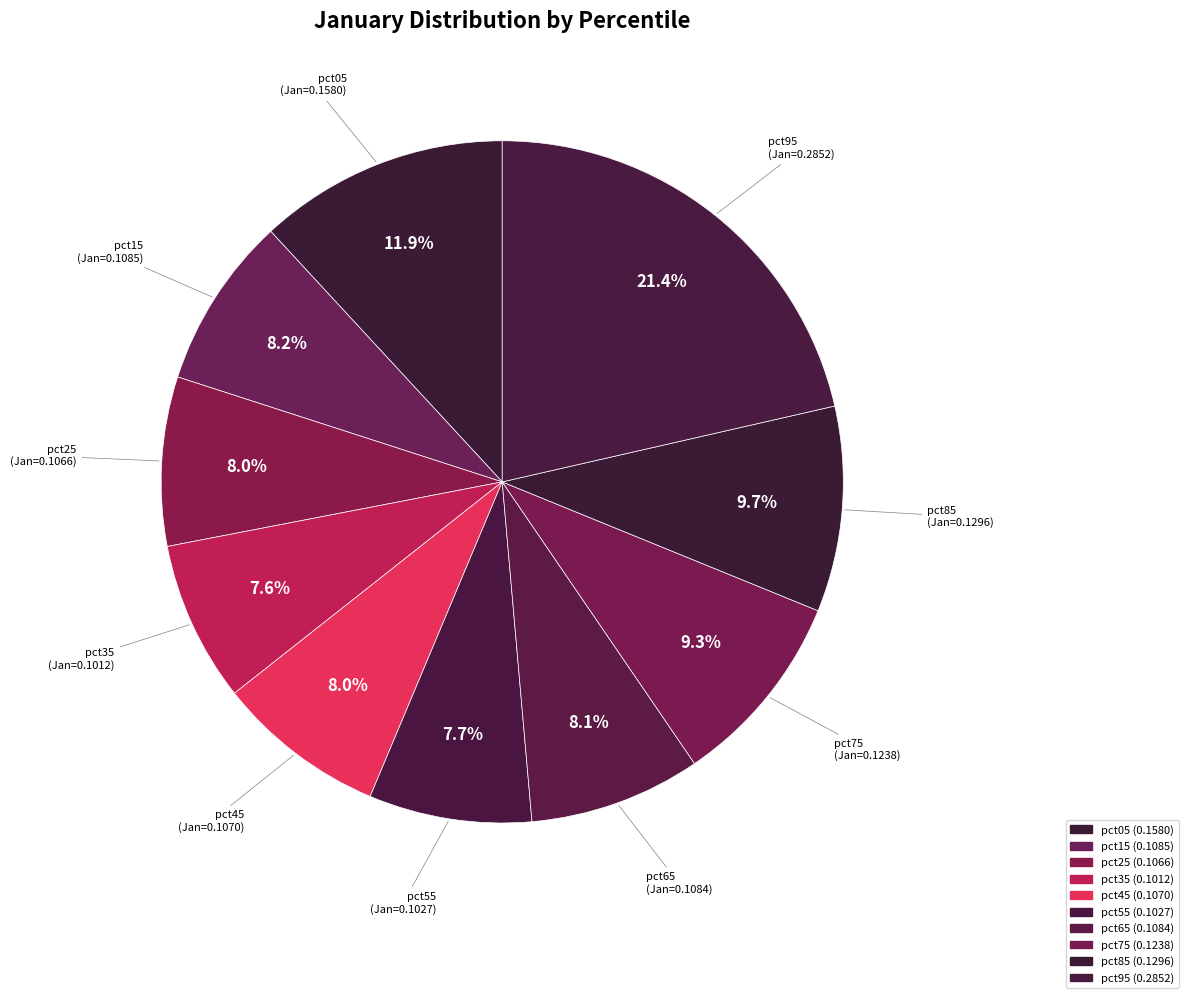

Does pct15 account for over 50% of the chart?

No